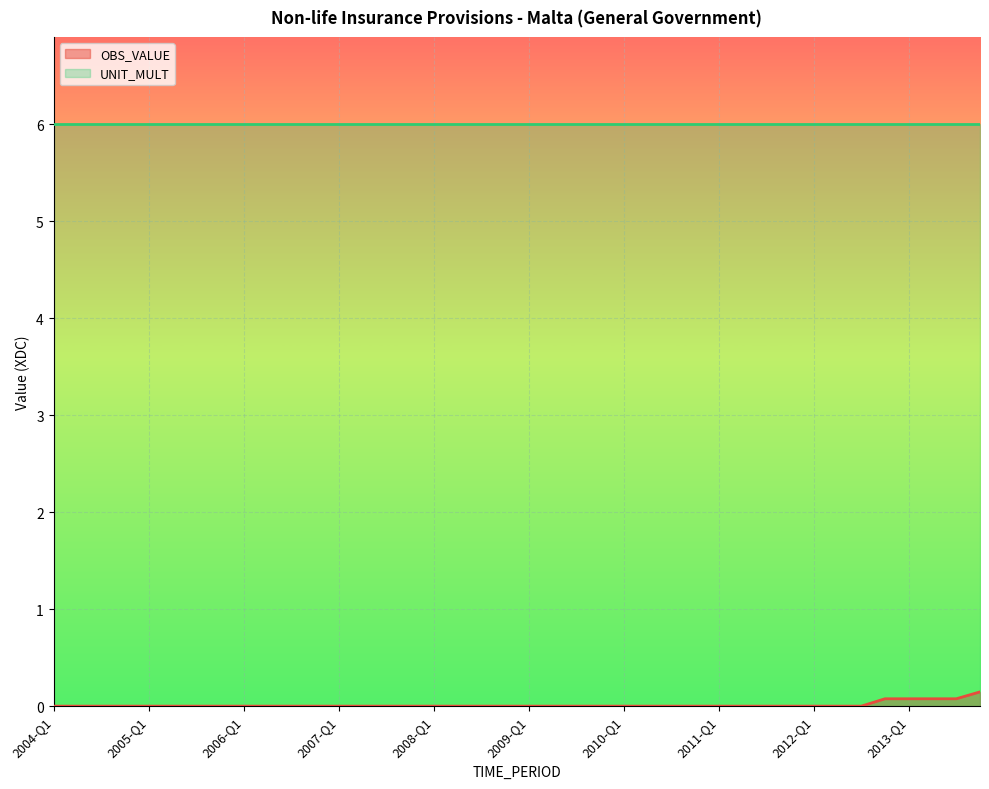

List the labels in order of value, largest first.

2013-Q4, 2012-Q4, 2013-Q1, 2013-Q2, 2013-Q3, 2004-Q1, 2004-Q2, 2004-Q3, 2004-Q4, 2005-Q1, 2005-Q2, 2005-Q3, 2005-Q4, 2006-Q1, 2006-Q2, 2006-Q3, 2006-Q4, 2007-Q1, 2007-Q2, 2007-Q3, 2007-Q4, 2008-Q1, 2008-Q2, 2008-Q3, 2008-Q4, 2009-Q1, 2009-Q2, 2009-Q3, 2009-Q4, 2010-Q1, 2010-Q2, 2010-Q3, 2010-Q4, 2011-Q1, 2011-Q2, 2011-Q3, 2011-Q4, 2012-Q1, 2012-Q2, 2012-Q3